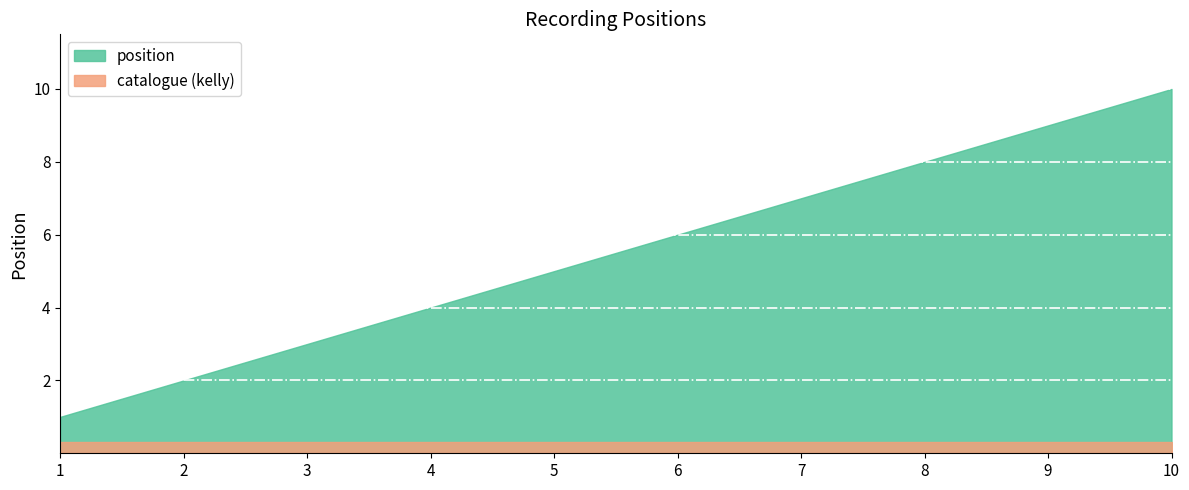

Count the number of data series in this chart.

2